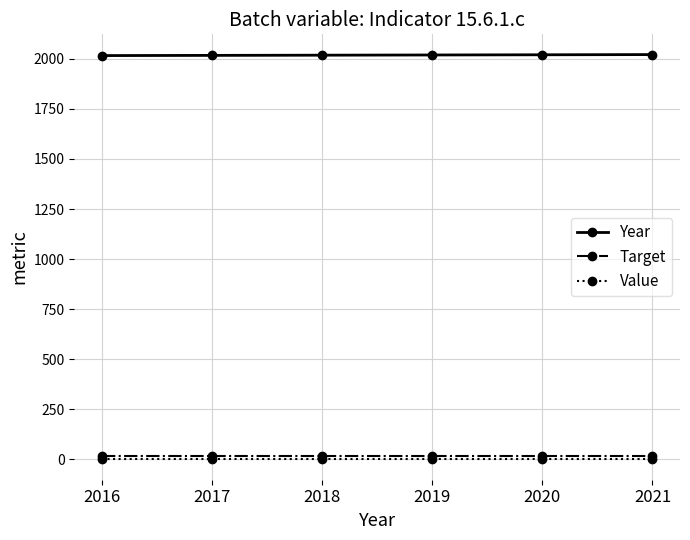

True or false: Year has more than 2 interior local peaks.

False